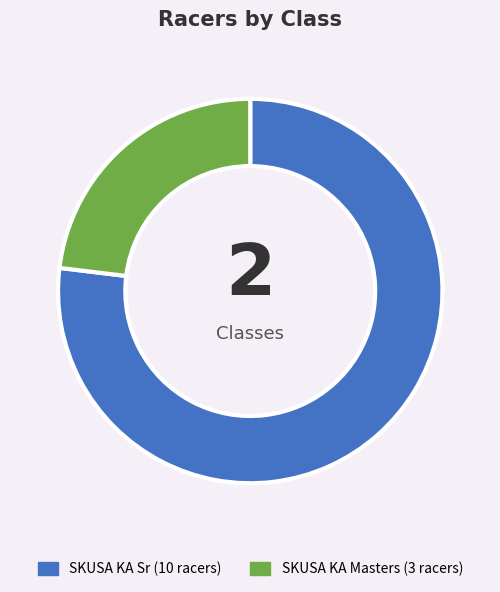

Does SKUSA KA Sr account for over 50% of the chart?

Yes